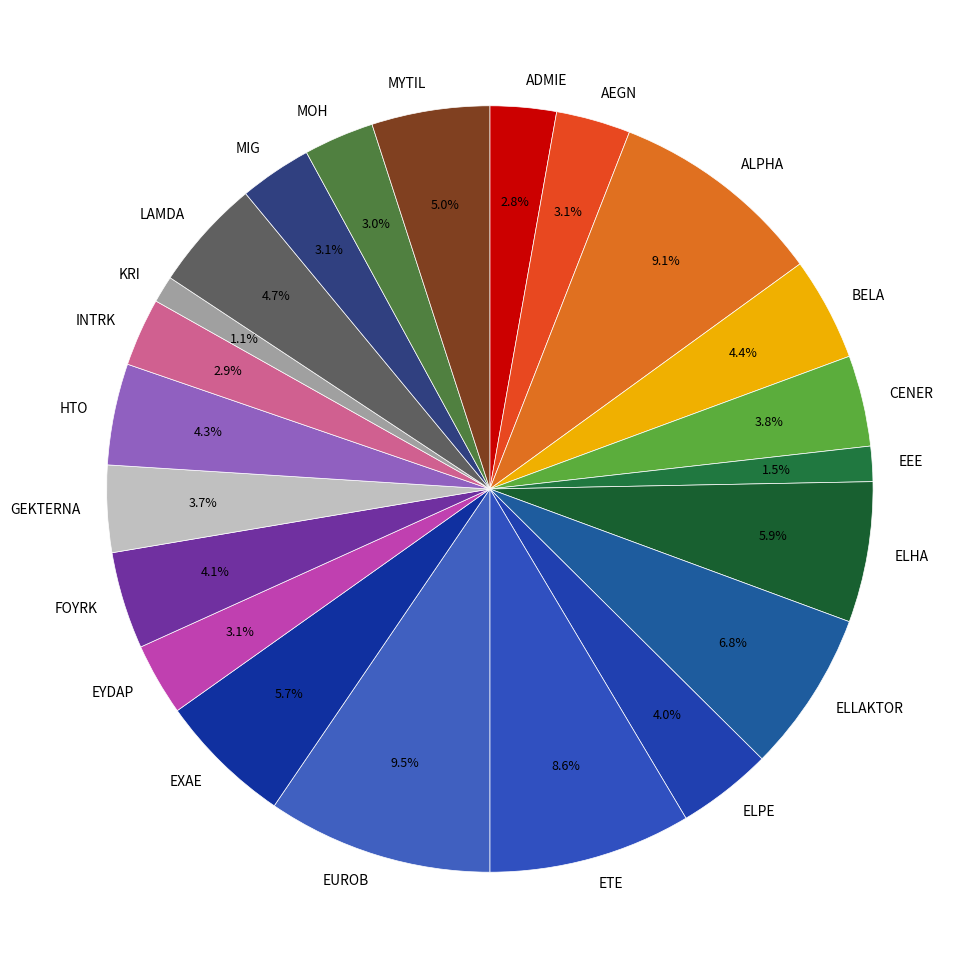

Does EEE represent more than half of the total?

No